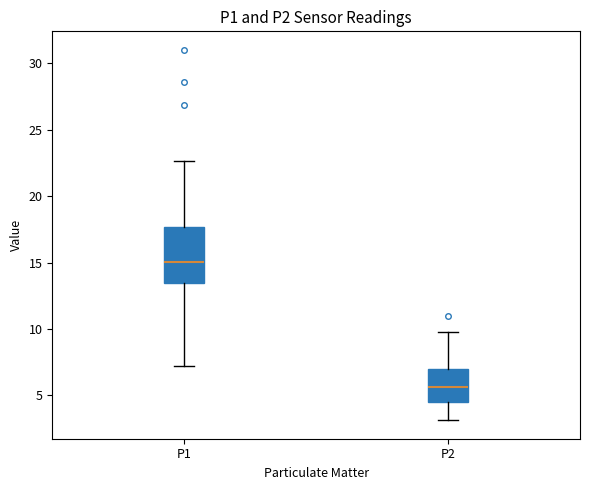

Reading left to right, read every box against the y-axis: the position of its median line, the range the box covers, and the ends of its whiskers. The values are not printed on the chart, so give them approximately, as read against the axis.

P1: median 15.0, box 13.5 to 17.5, whiskers 7.0 to 22.5
P2: median 5.5, box 4.5 to 7.0, whiskers 3.0 to 10.0